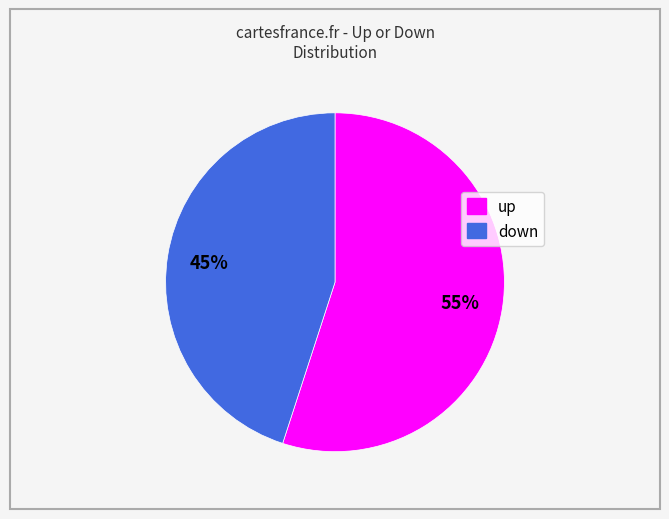

To the nearest percent, what is the difference between the largest and smallest slice percentages?

10%